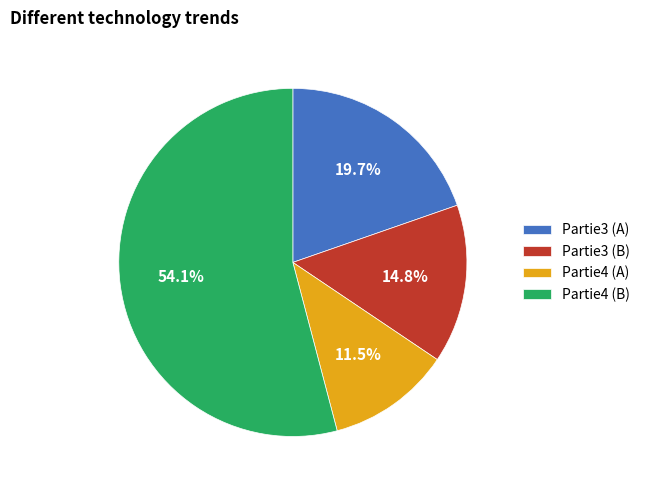

Is the sum of Partie3 (B) and Partie3 (A) greater than half?

No